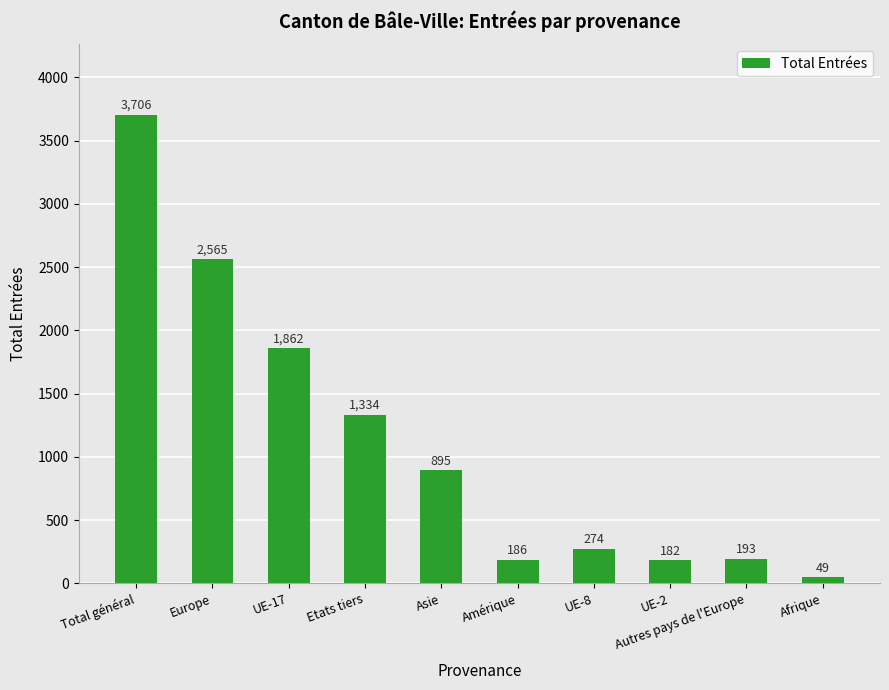

What is the sum of the values at Total général and UE-2?

3888